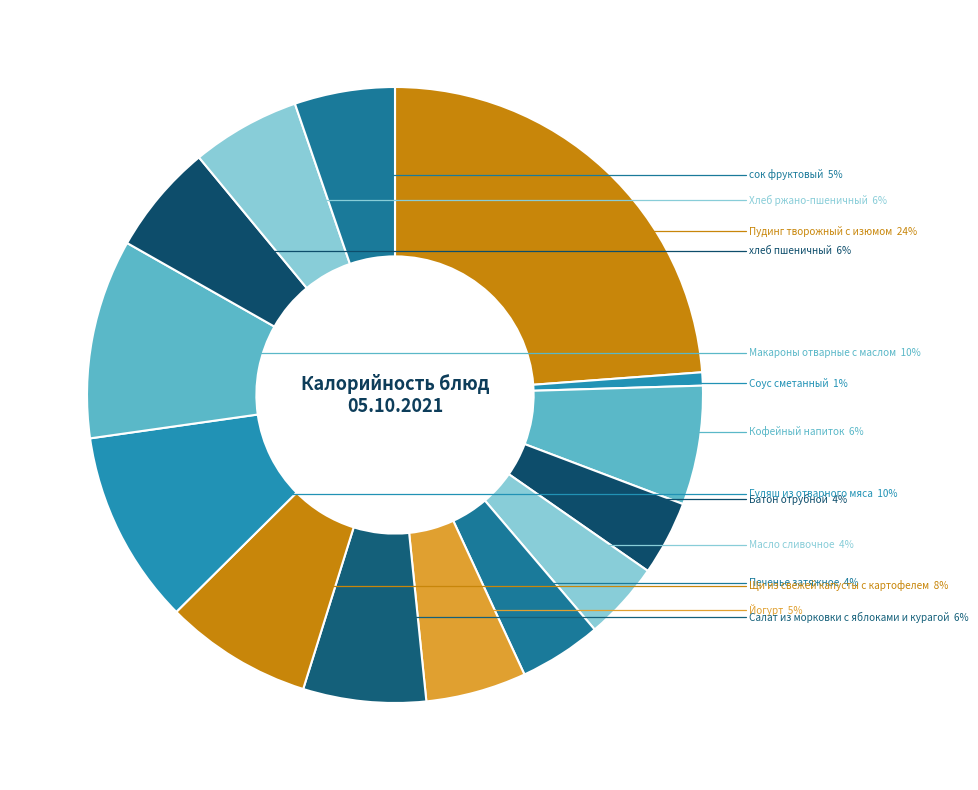

What is the smallest slice in the pie chart?

Соус сметанный